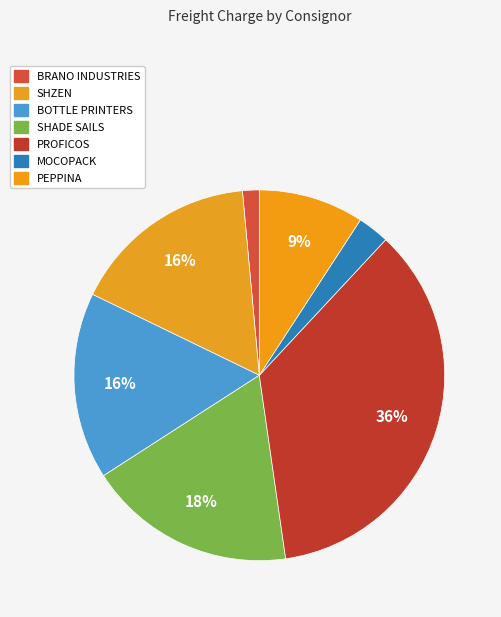

How many segments does this pie chart have?

7